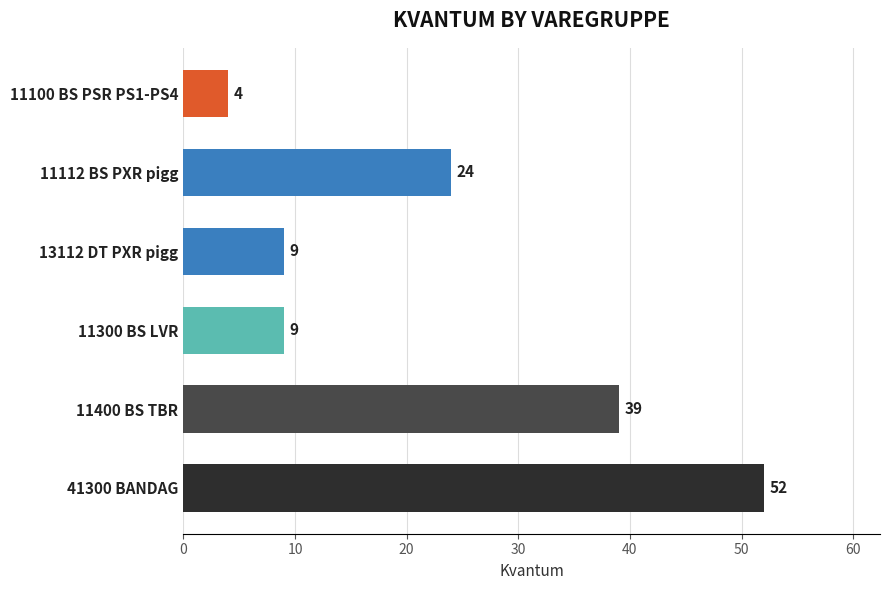

How many bars are there in total?

6